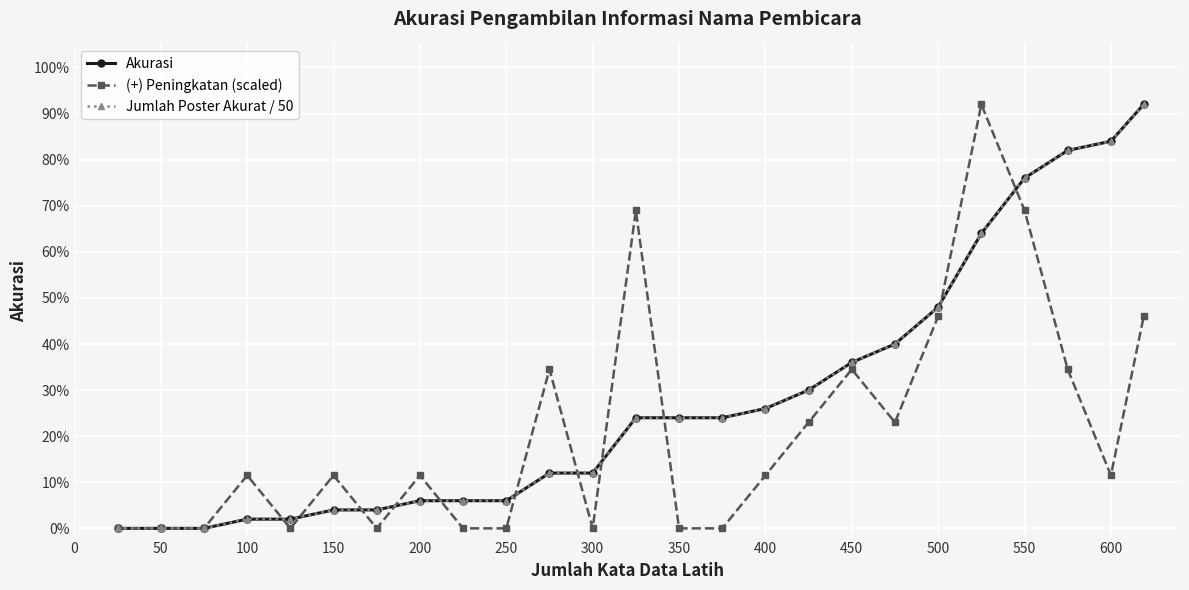

Reading left to right, list all the values displayed in this chart.

Akurasi: 0.0	0.0	0.0	0.0	0.0	0.0	0.0	0.1	0.1	0.1	0.1	0.1	0.2	0.2	0.2	0.3	0.3	0.4	0.4	0.5	0.6	0.8	0.8	0.8	0.9
(+) Peningkatan (scaled): 0.0	0.0	0.0	0.1	0.0	0.1	0.0	0.1	0.0	0.0	0.3	0.0	0.7	0.0	0.0	0.1	0.2	0.3	0.2	0.5	0.9	0.7	0.3	0.1	0.5
Jumlah Poster Akurat / 50: 0.0	0.0	0.0	0.0	0.0	0.0	0.0	0.1	0.1	0.1	0.1	0.1	0.2	0.2	0.2	0.3	0.3	0.4	0.4	0.5	0.6	0.8	0.8	0.8	0.9